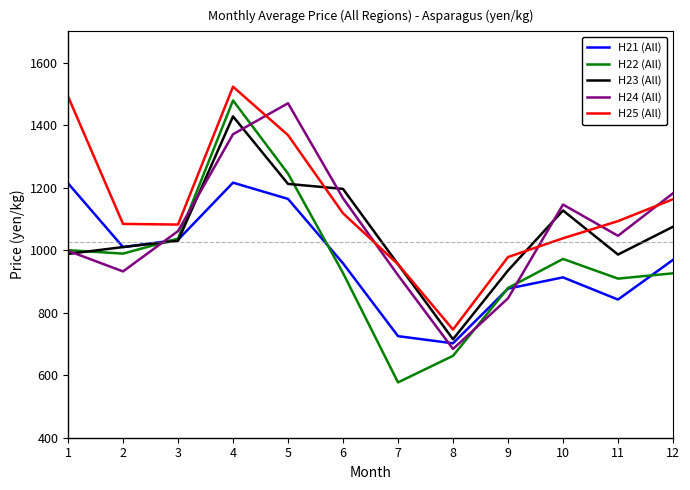

Which label corresponds to the smallest value in the chart?

7